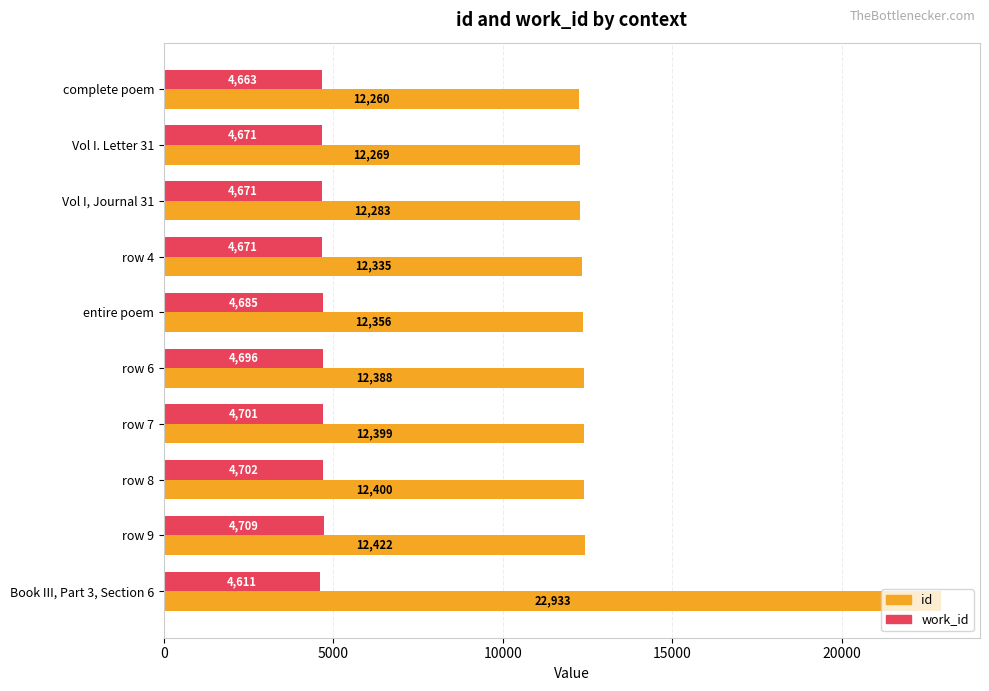

Rank the series by their average value, from highest to lowest.

id, work_id